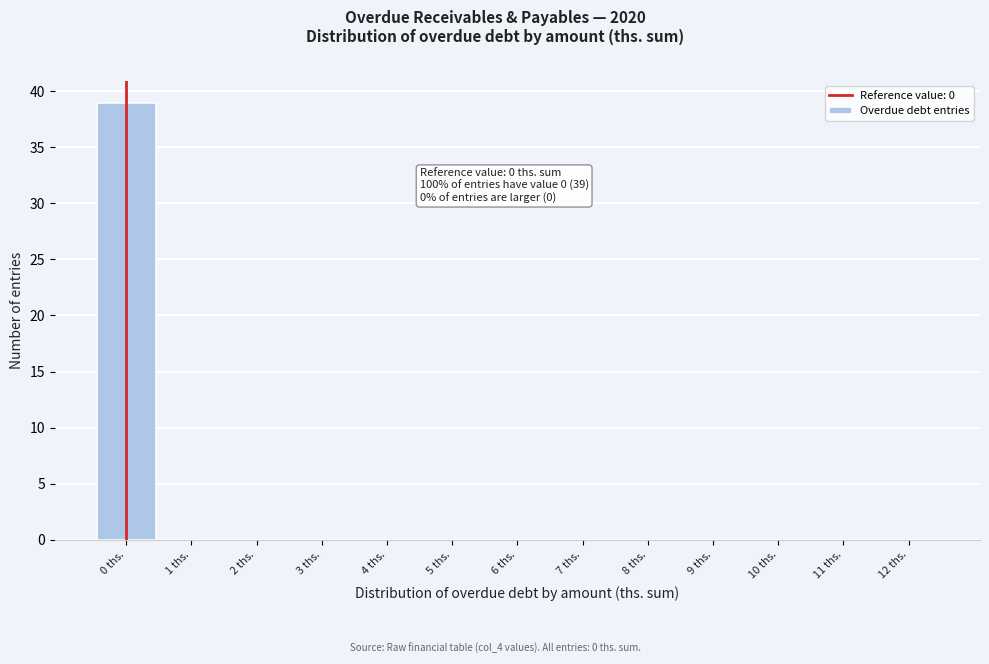

Reading left to right, transcribe all the data shown in this chart.

0 ths.=39	1 ths.=0	2 ths.=0	3 ths.=0	4 ths.=0	5 ths.=0	6 ths.=0	7 ths.=0	8 ths.=0	9 ths.=0	10 ths.=0	11 ths.=0	12 ths.=0